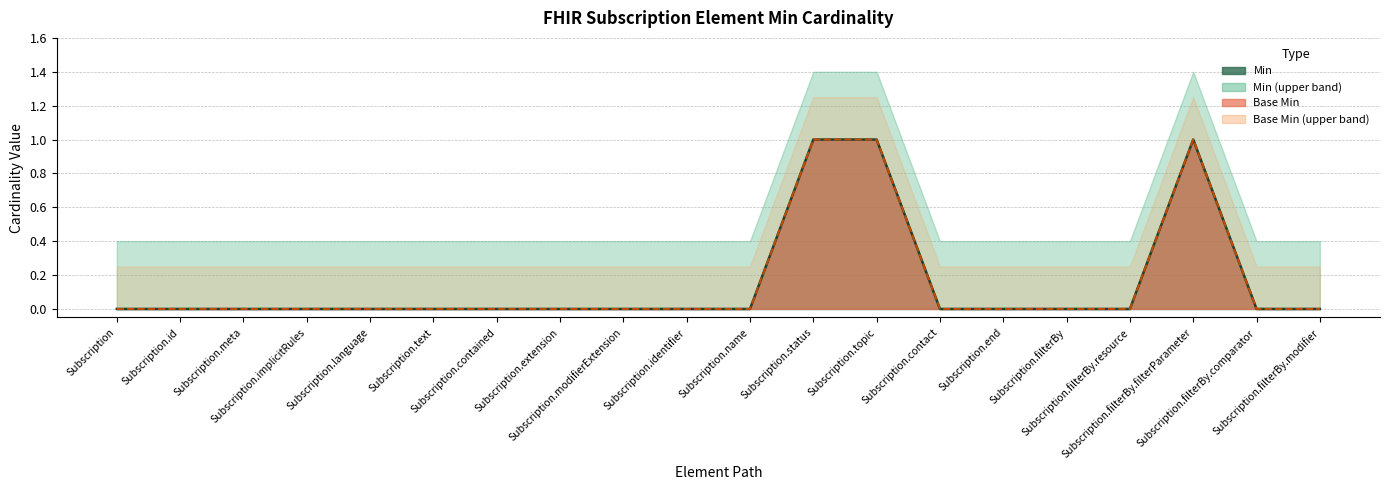

Reading right to left, transcribe all the data shown in this chart.

Min (line): Subscription.filterBy.modifier=0	Subscription.filterBy.comparator=0	Subscription.filterBy.filterParameter=1	Subscription.filterBy.resource=0	Subscription.filterBy=0	Subscription.end=0	Subscription.contact=0	Subscription.topic=1	Subscription.status=1	Subscription.name=0	Subscription.identifier=0	Subscription.modifierExtension=0	Subscription.extension=0	Subscription.contained=0	Subscription.text=0	Subscription.language=0	Subscription.implicitRules=0	Subscription.meta=0	Subscription.id=0	Subscription=0
Base Min (line): Subscription.filterBy.modifier=0	Subscription.filterBy.comparator=0	Subscription.filterBy.filterParameter=1	Subscription.filterBy.resource=0	Subscription.filterBy=0	Subscription.end=0	Subscription.contact=0	Subscription.topic=1	Subscription.status=1	Subscription.name=0	Subscription.identifier=0	Subscription.modifierExtension=0	Subscription.extension=0	Subscription.contained=0	Subscription.text=0	Subscription.language=0	Subscription.implicitRules=0	Subscription.meta=0	Subscription.id=0	Subscription=0